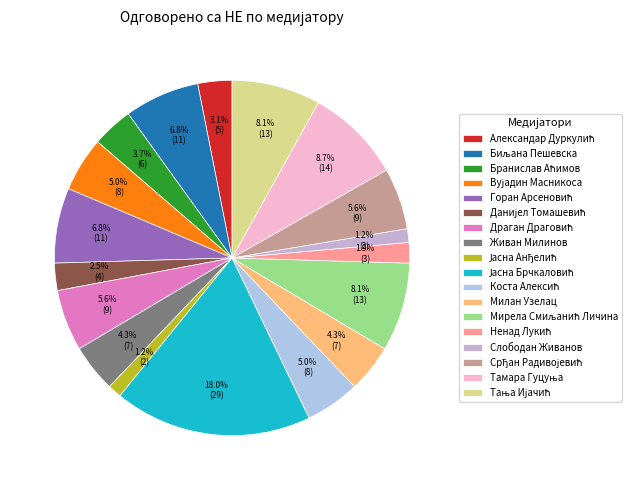

How many slices are in this pie chart?

18